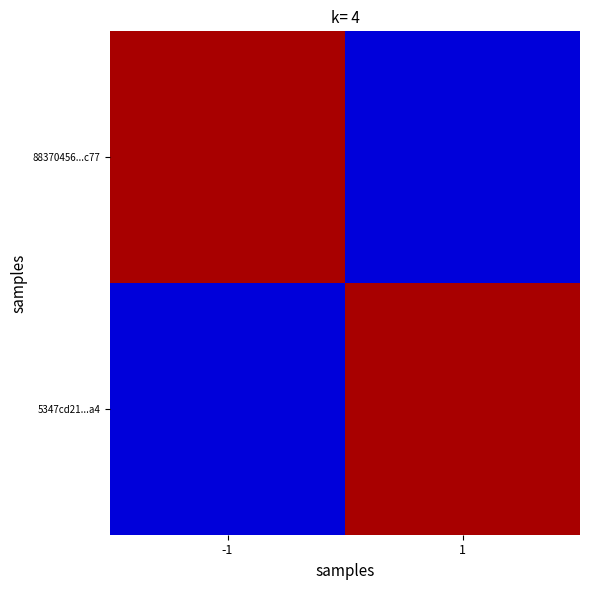

How many categories are shown in the chart?

2